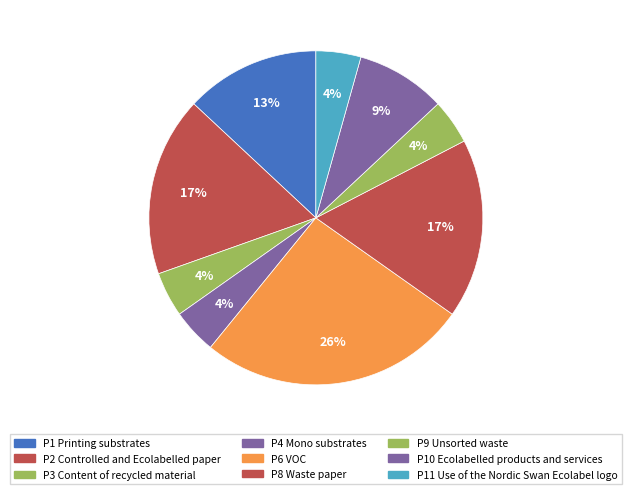

The P2 Controlled and Ecolabelled paper slice represents 29% of the pie. True or false?

False